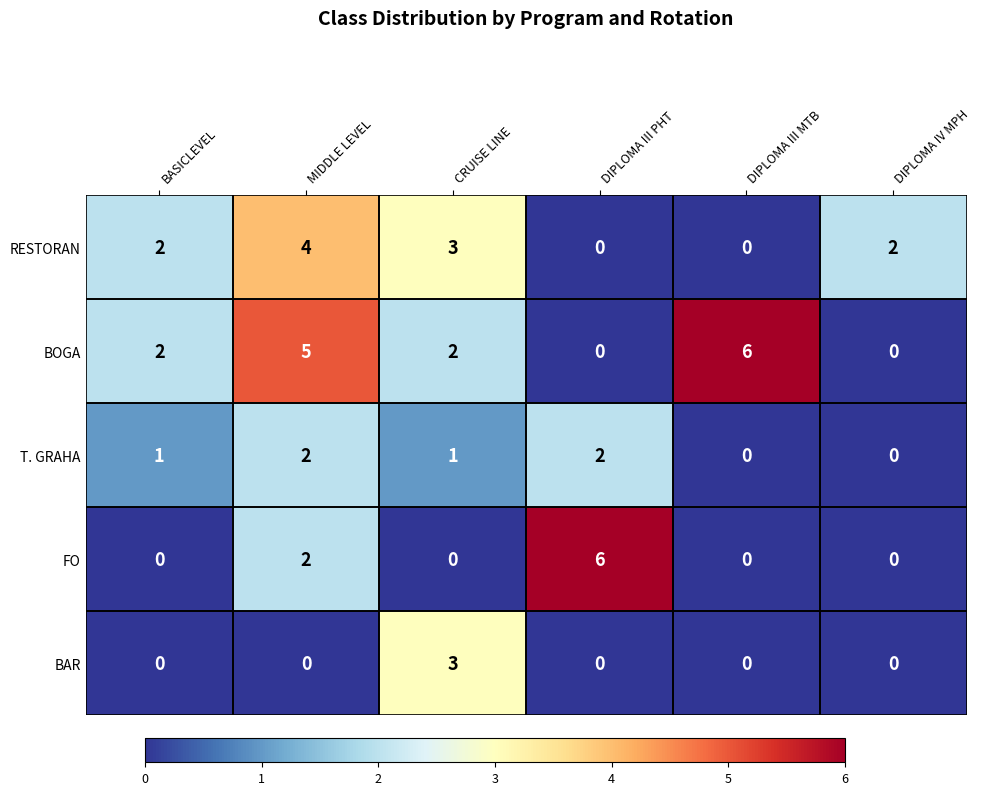

Rank the series by their average value, from lowest to highest.

BAR, T. GRAHA, FO, RESTORAN, BOGA